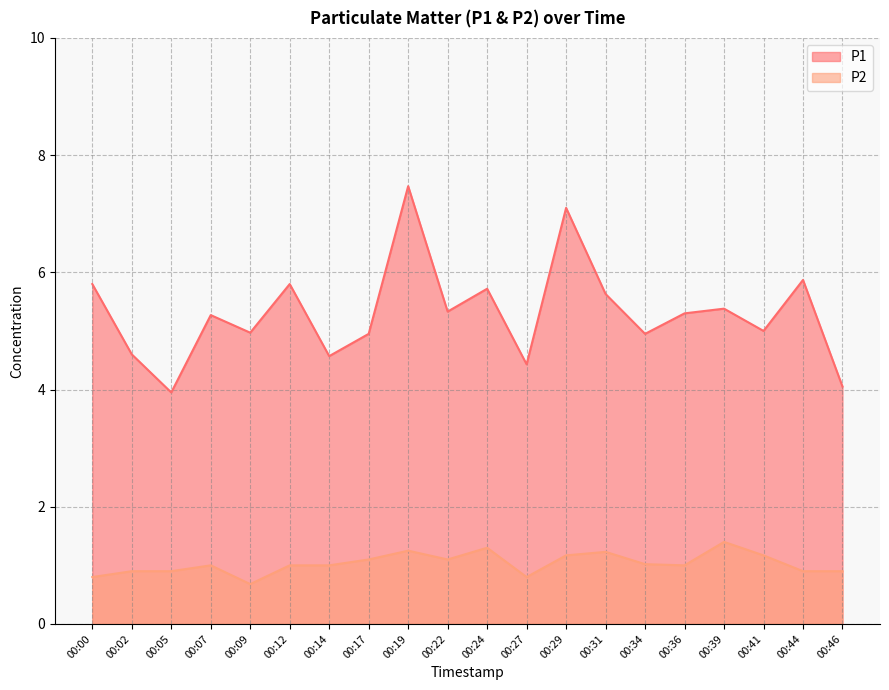

The value of P1 at 00:24 is 2.7. True or false?

False